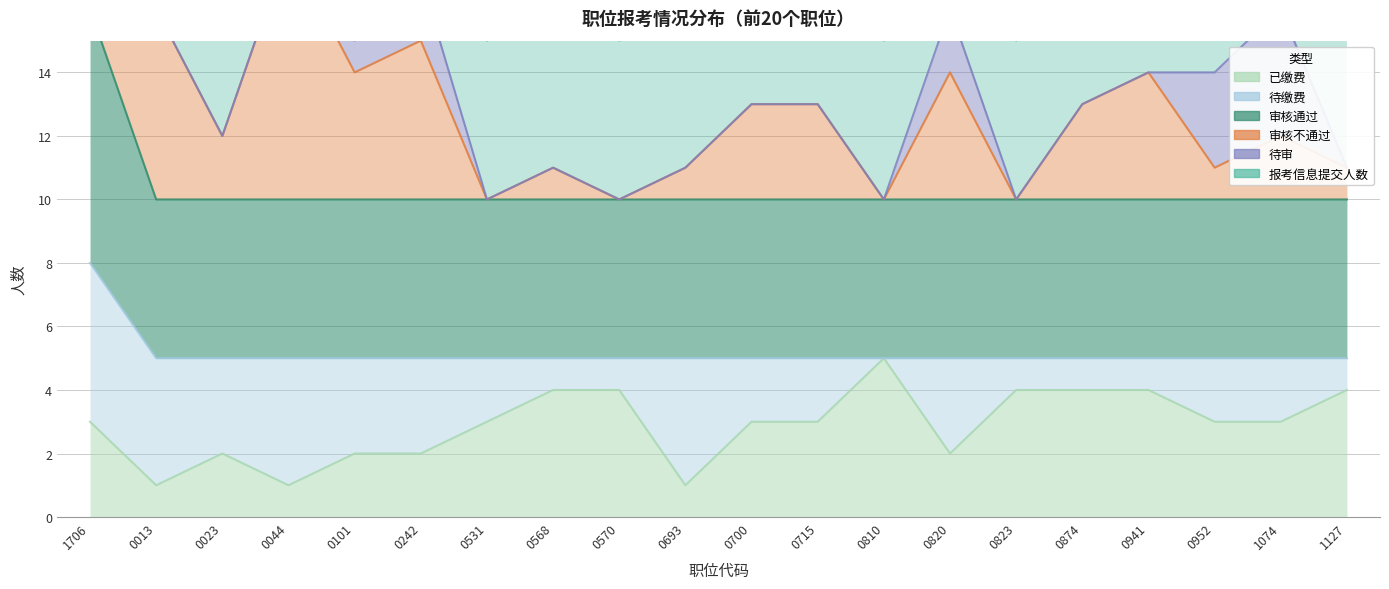

What is the label of the 16th point from the right?

0101